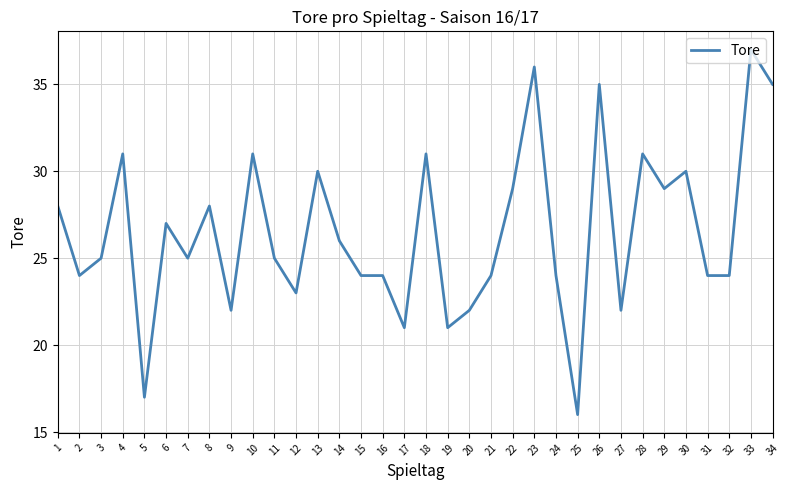

True or false: the data shows 39 at 9.

False